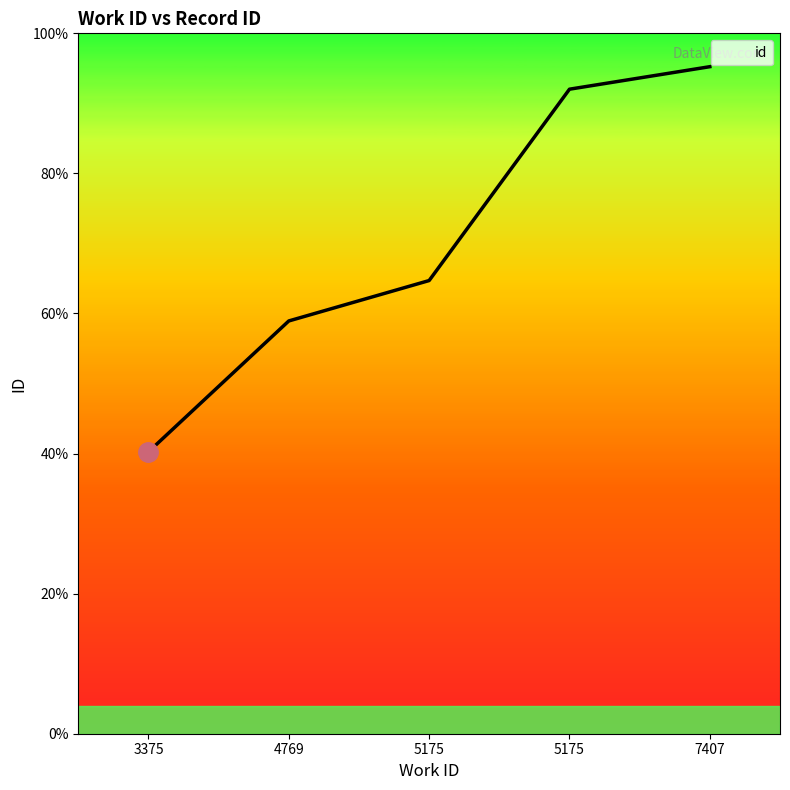

Is this an area chart (filled region under the line)?

Yes